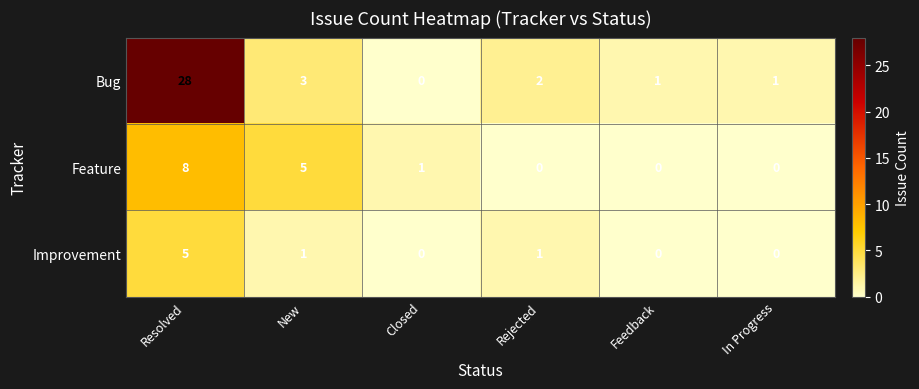

The value of Bug at In Progress is 1. True or false?

True